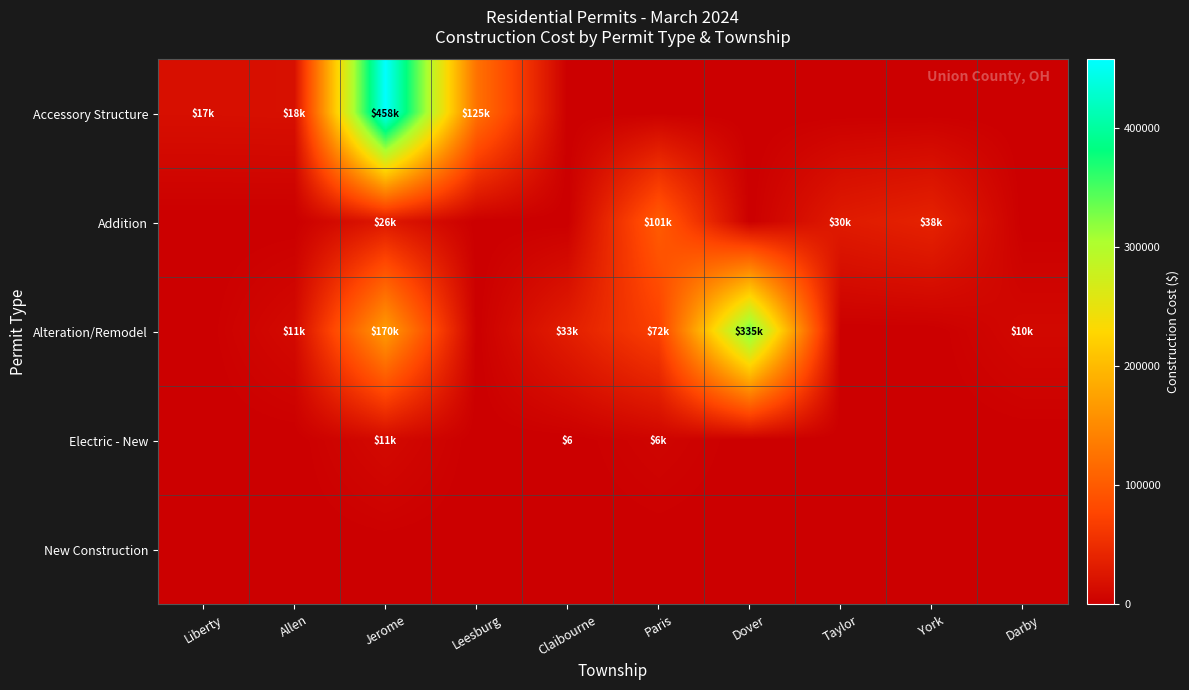

How many data points does each series have?

10